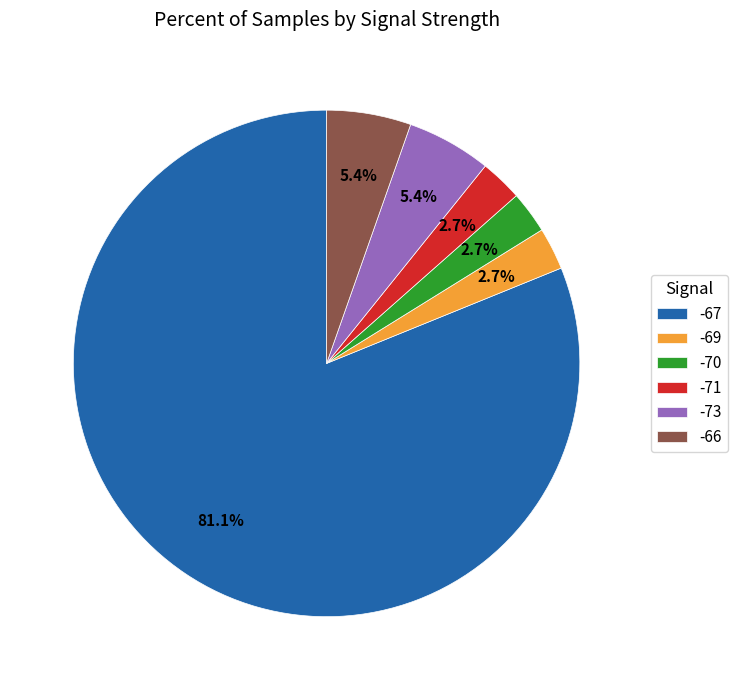

Which slice is the largest?

-67